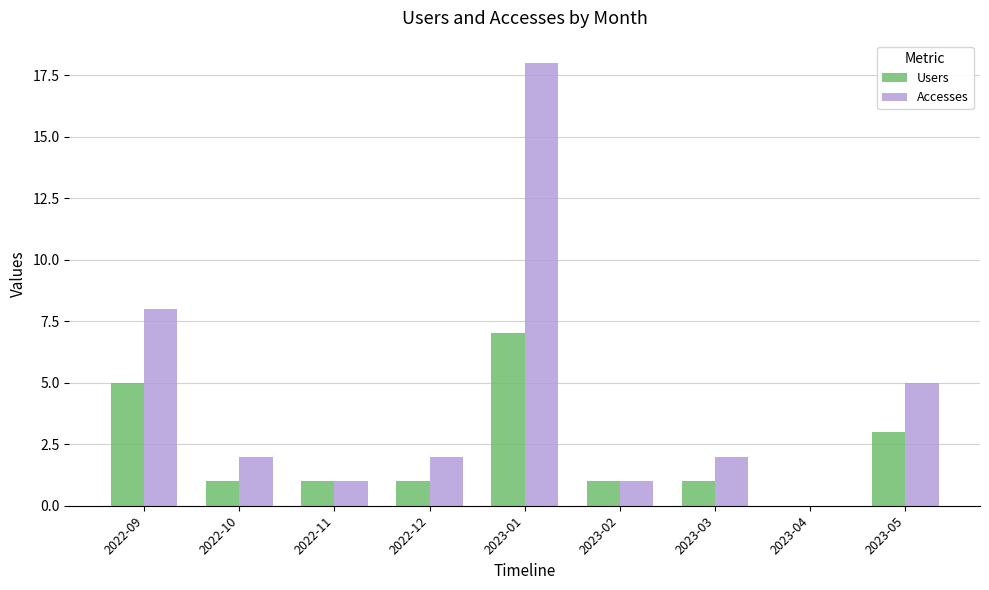

Reading right to left, transcribe all the data shown in this chart.

Users: 3	0	1	1	7	1	1	1	5
Accesses: 5	0	2	1	18	2	1	2	8